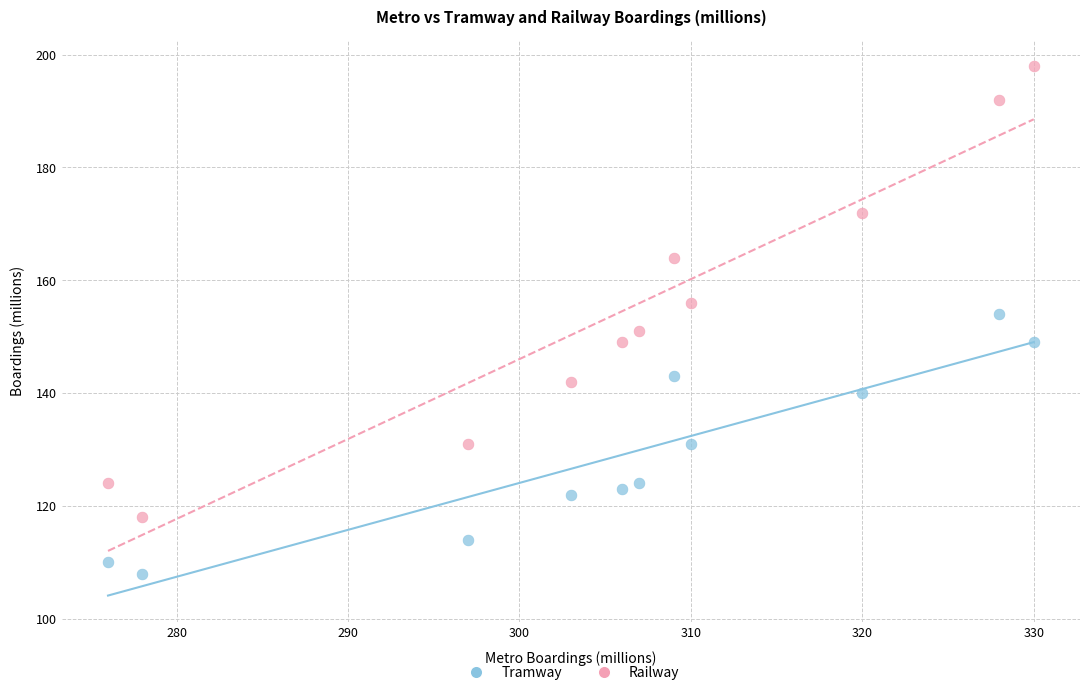

In the Railway series, what Y value is closest to 158?

156